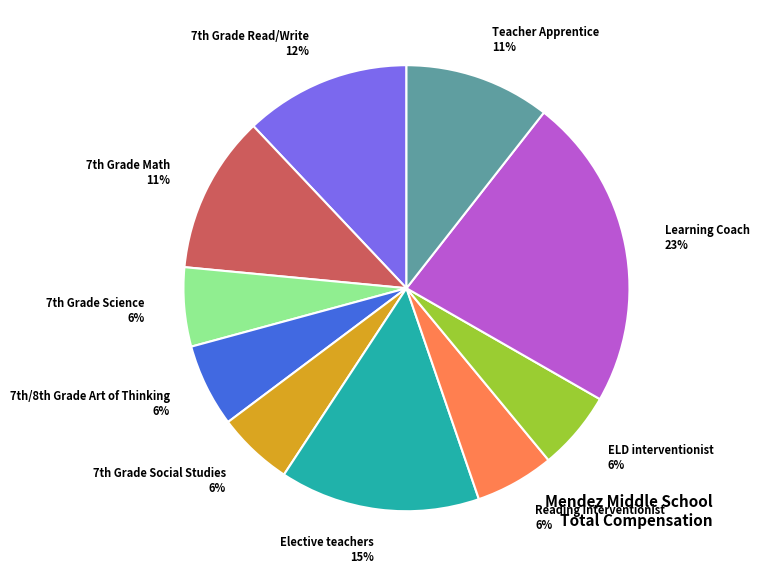

To the nearest percent, what is the difference between the largest and smallest slice percentages?

17%